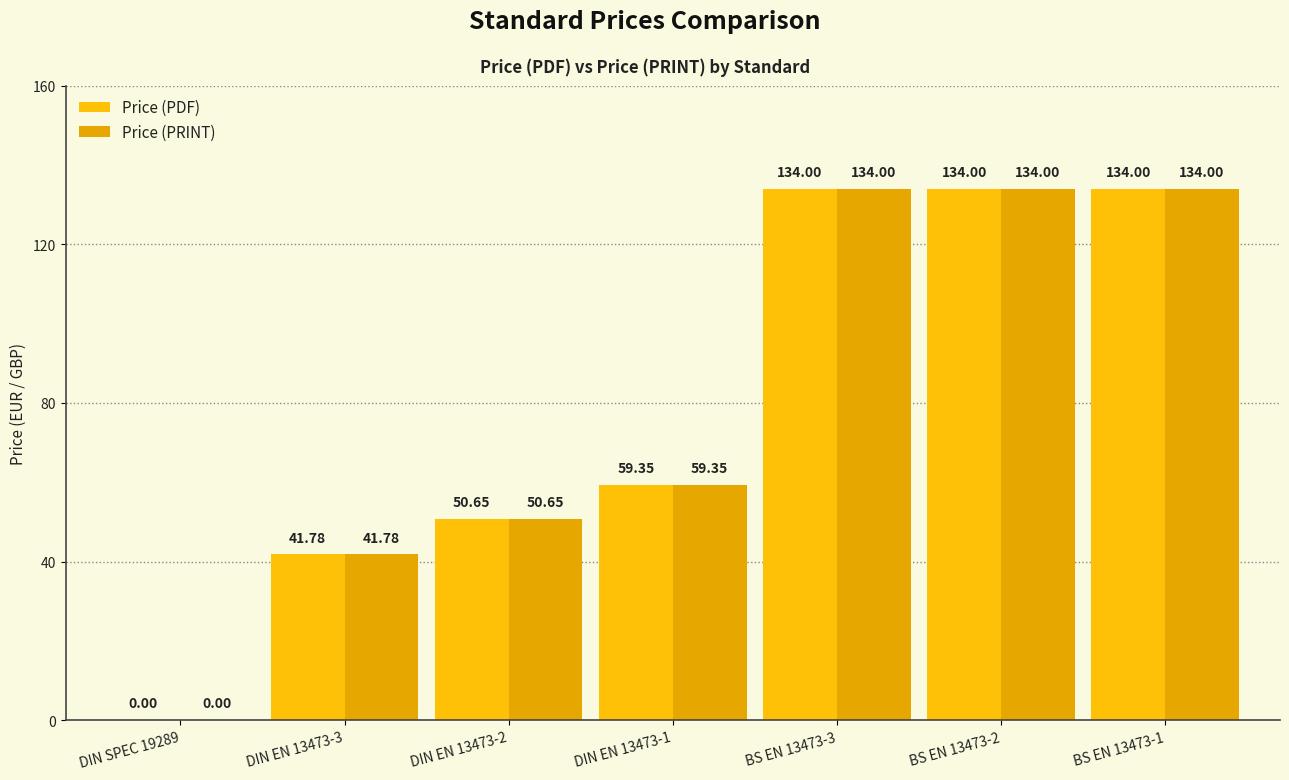

How many series are shown in this chart?

2